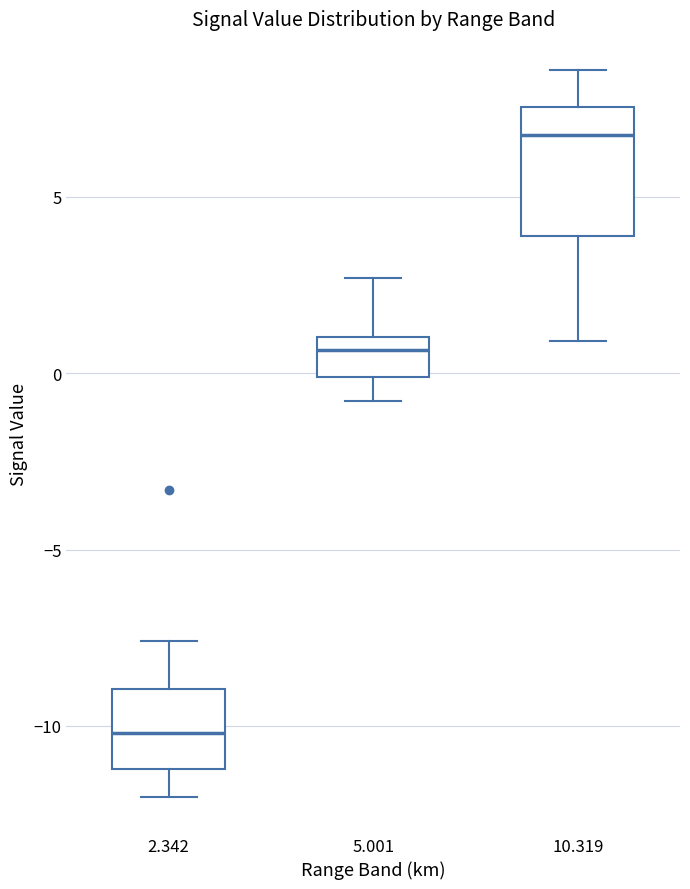

Which box has the highest median line?

10.319